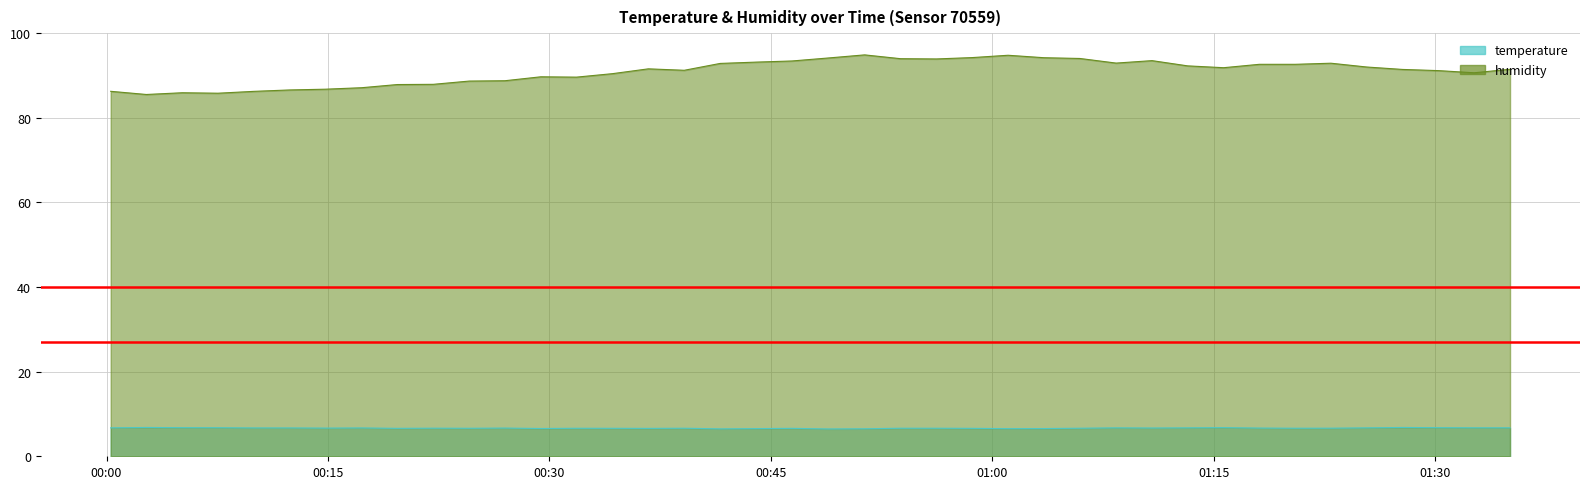

True or false: temperature and humidity cross at least once.

False